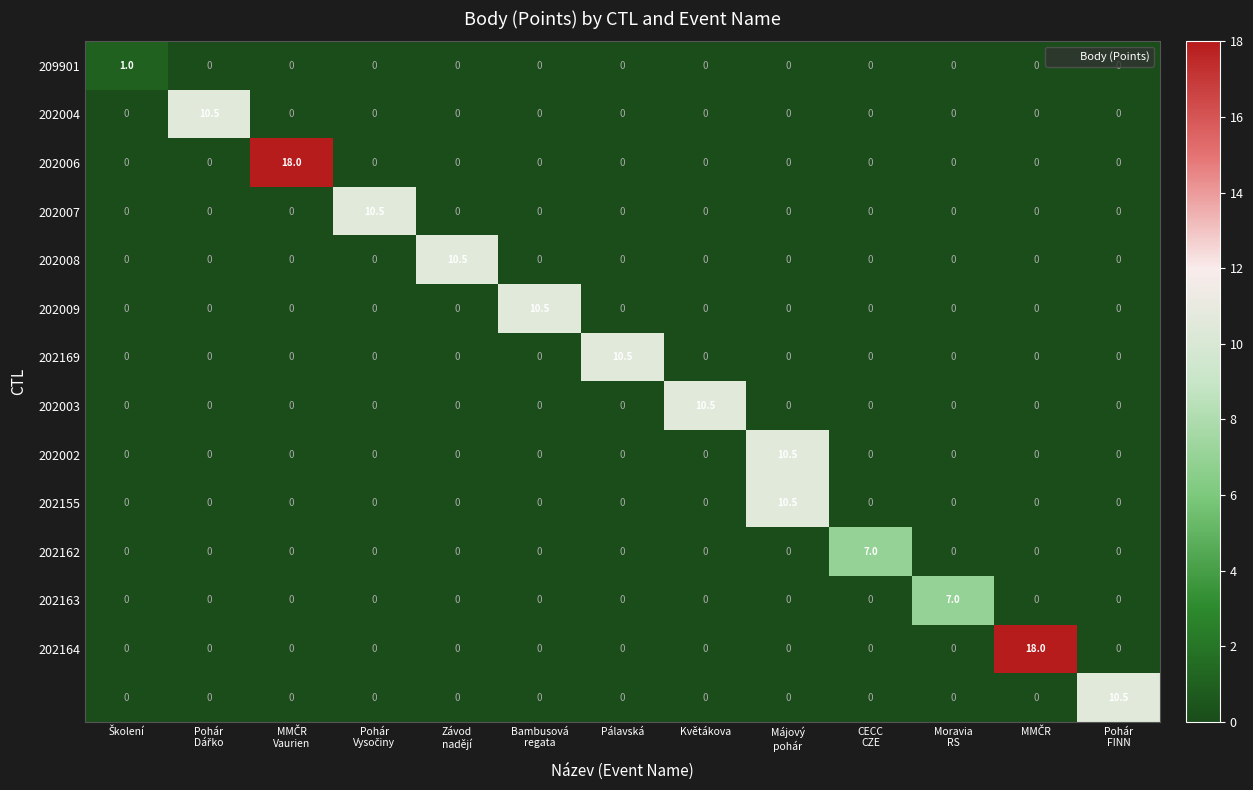

Count the number of data series in this chart.

14